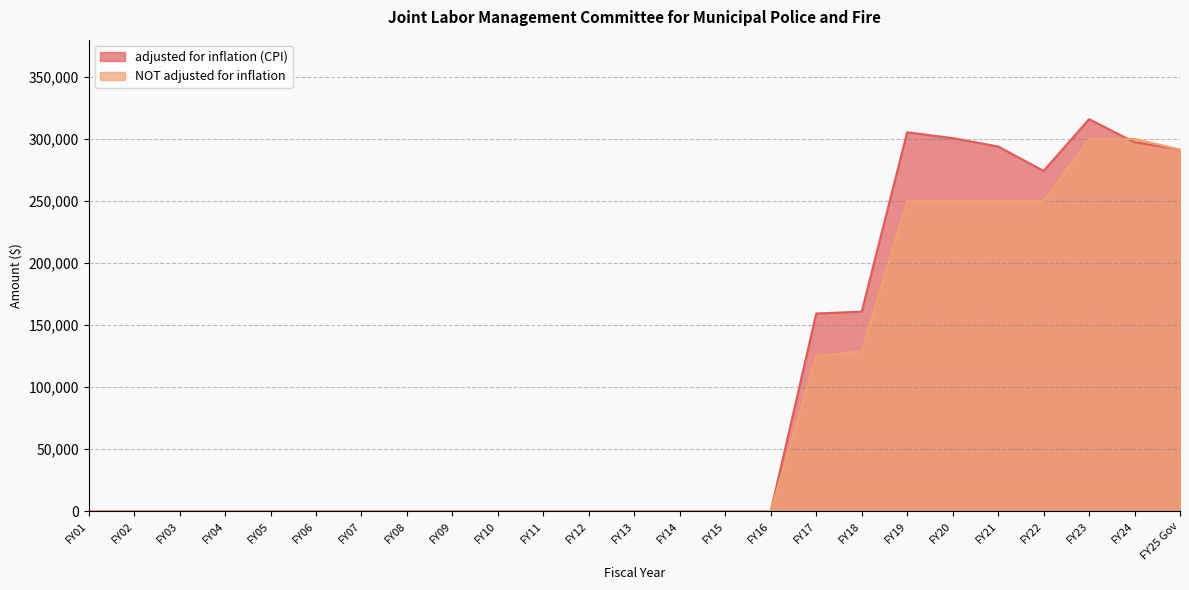

The value of NOT adjusted for inflation at FY07 is 0. True or false?

True